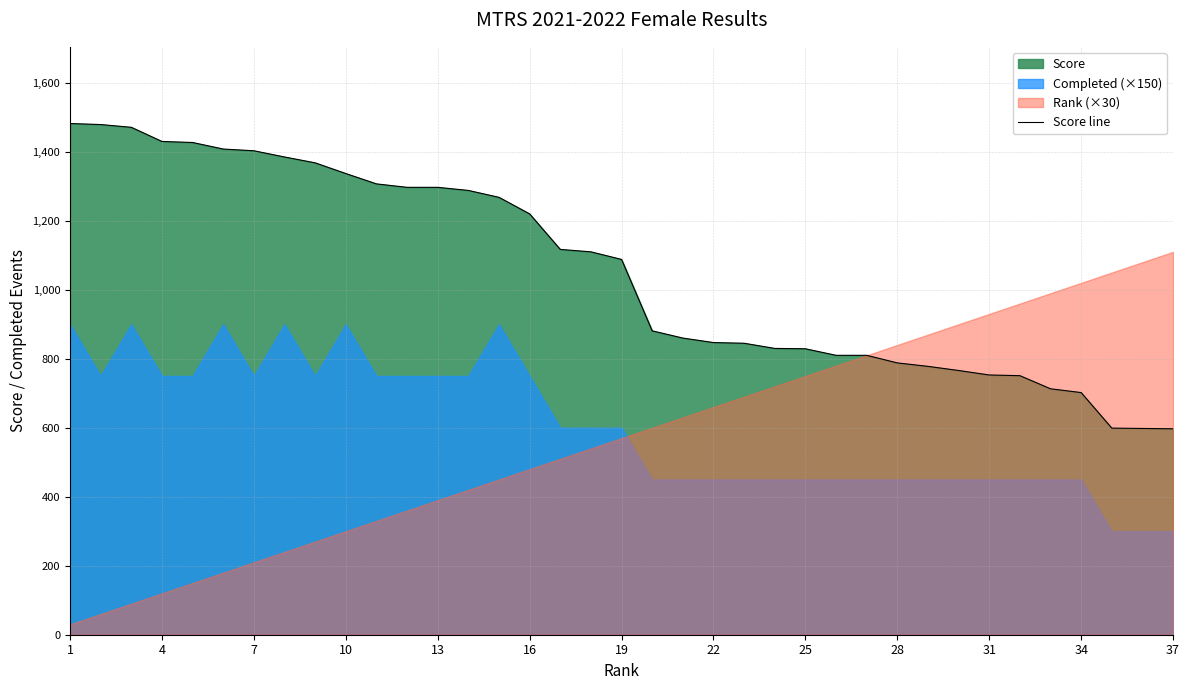

How many lines are shown in the chart?

1